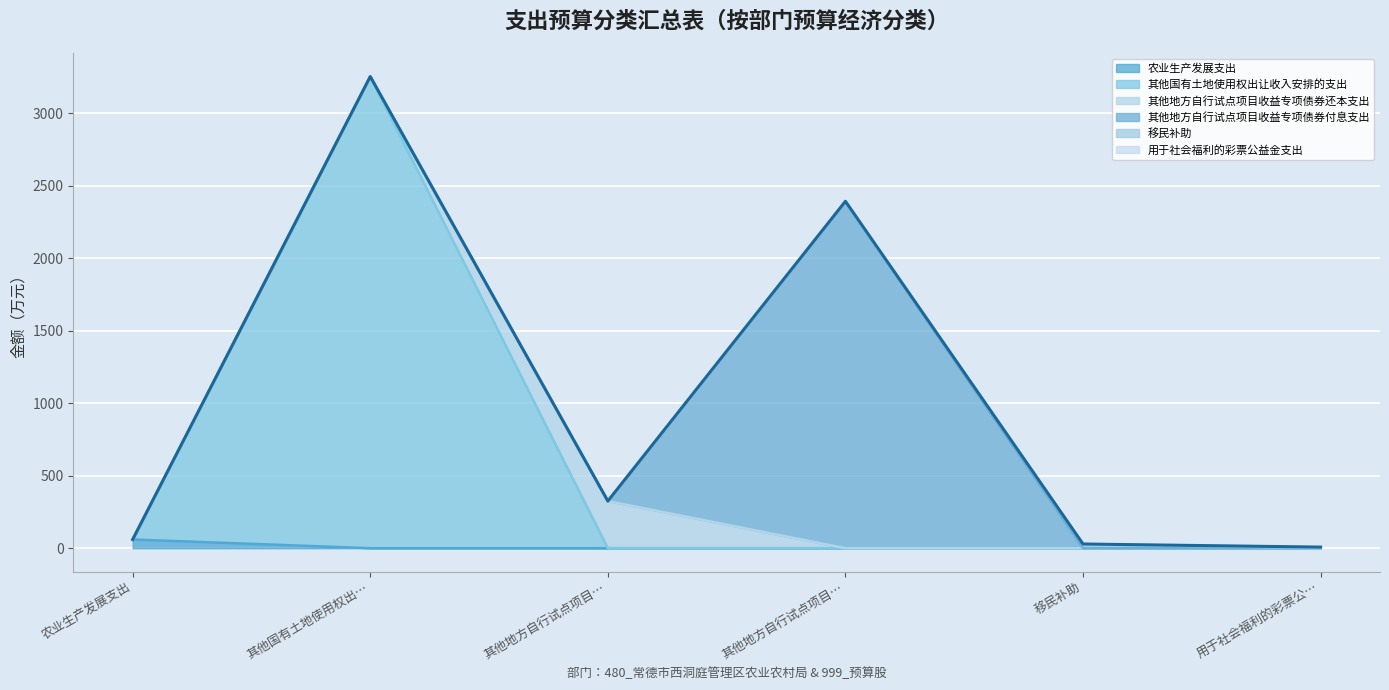

Reading left to right, list all the values displayed in this chart.

农业生产发展支出=60.0	其他国有土地使用权出…=3253.6	其他地方自行试点项目…=325.0	其他地方自行试点项目…=2393.1	移民补助=28.9	用于社会福利的彩票公…=7.5